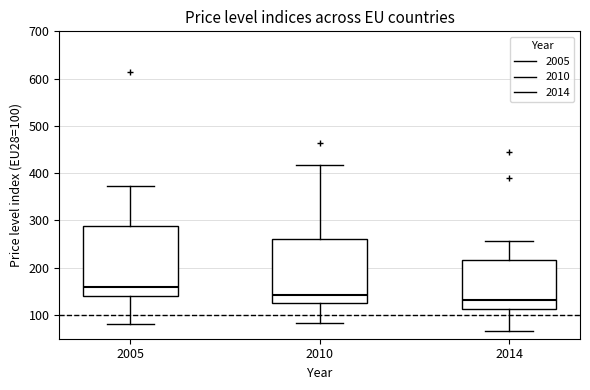

Where does the upper whisker of the box at x = 2005 end on the y-axis? The values are not printed on the chart, so give them approximately, as read against the axis.

370